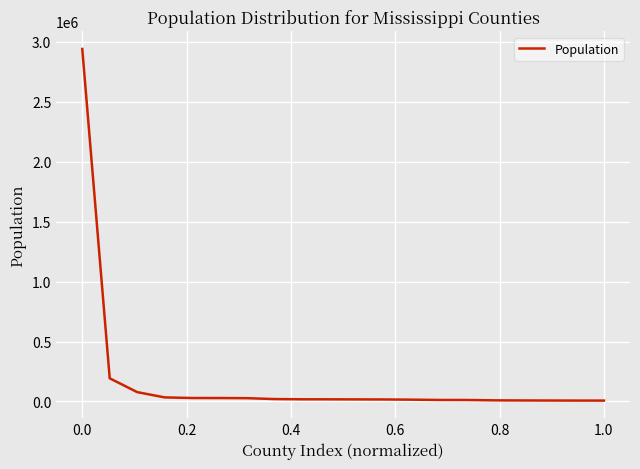

What is the maximum value shown in the chart?

2939690